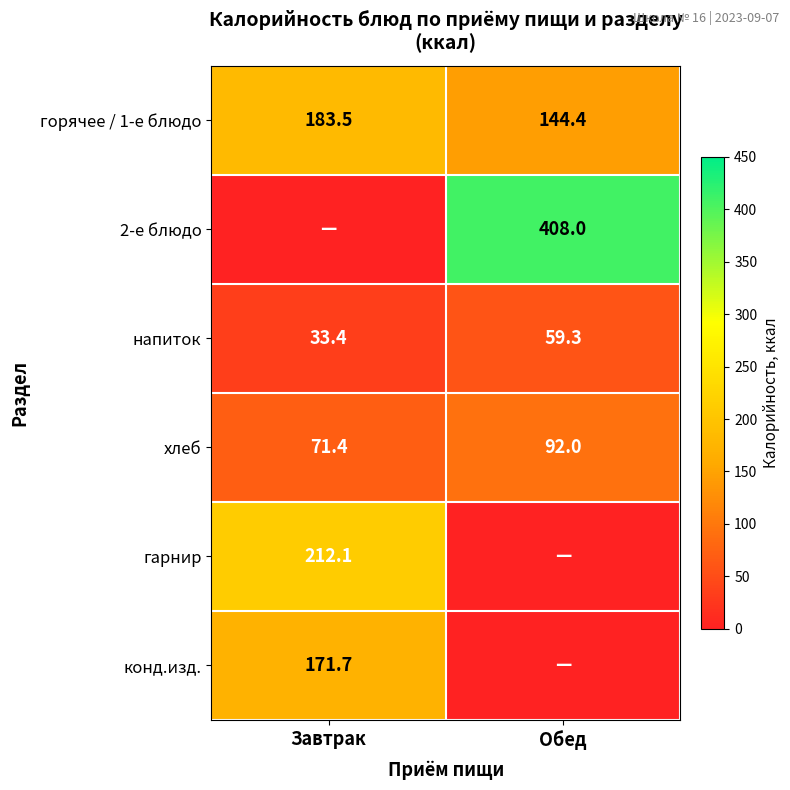

The value of горячее / 1-е блюдо at Обед is 144.4. True or false?

True